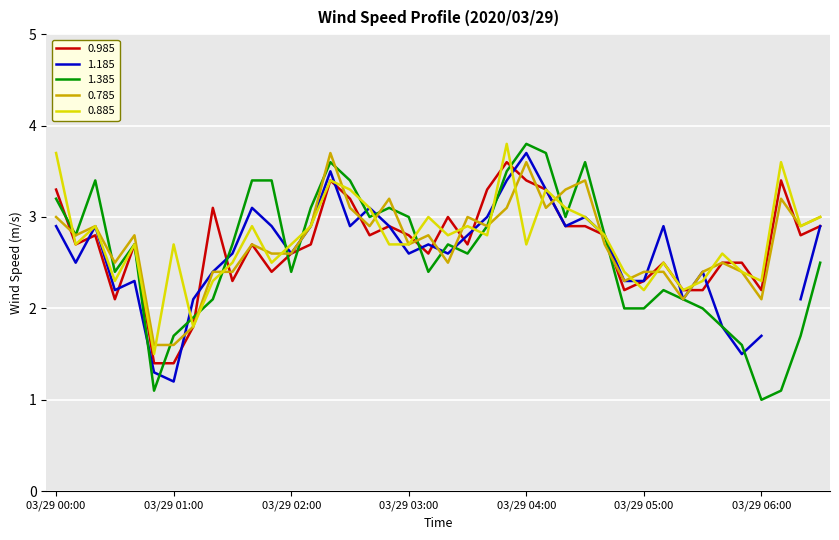

What is the value of the 0.985 point at the 7th from the left?

1.4